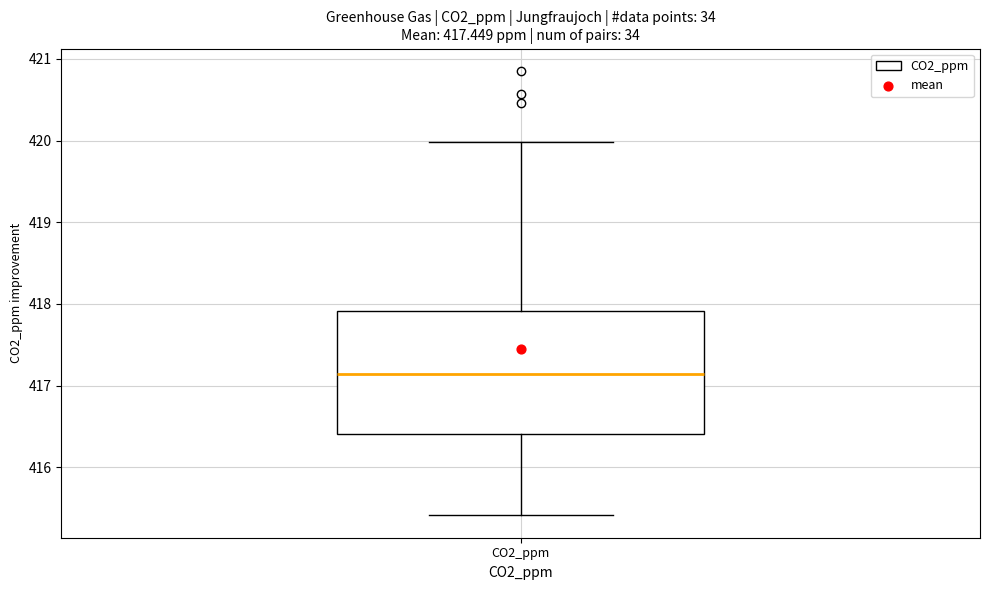

Transcribe this box plot: give where the median line is, the range the box spans, and where the two whiskers end, as read against the y-axis. The values are not printed on the chart, so give them approximately, as read against the axis.

median 417.1, box 416.4 to 417.9, whiskers 415.4 to 420.0